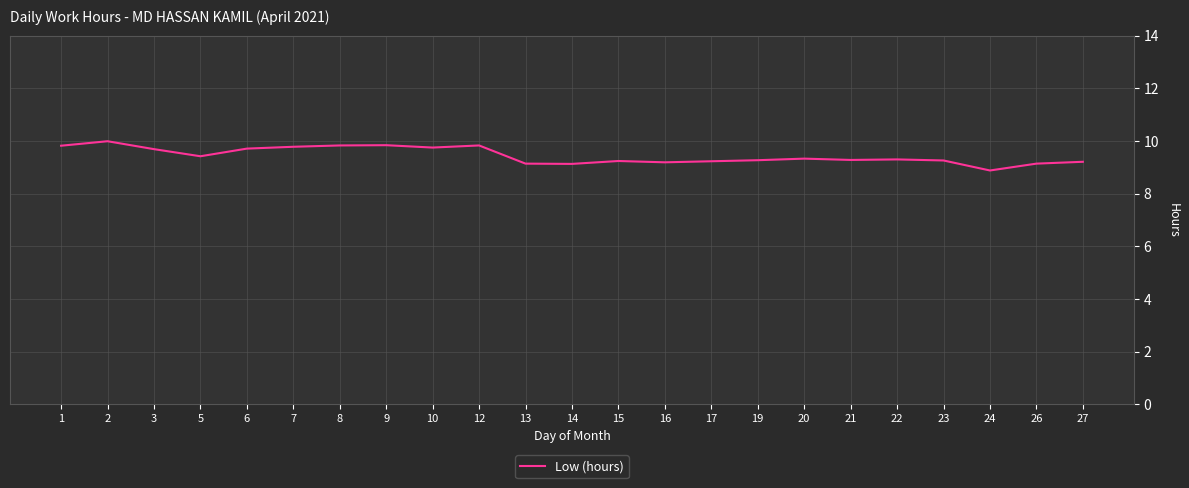

The value at 5 is 9.4. True or false?

True